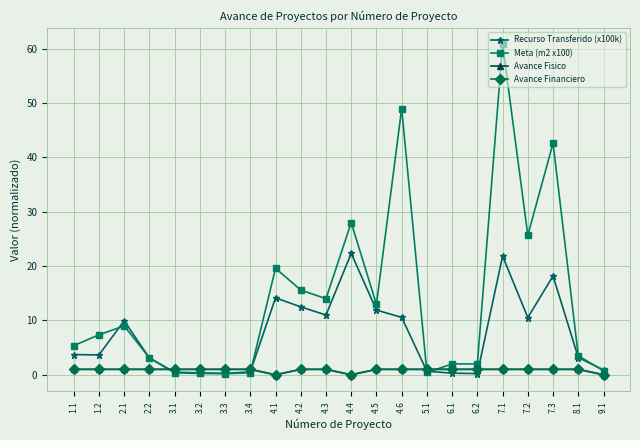

Does the chart have visible grid lines?

Yes